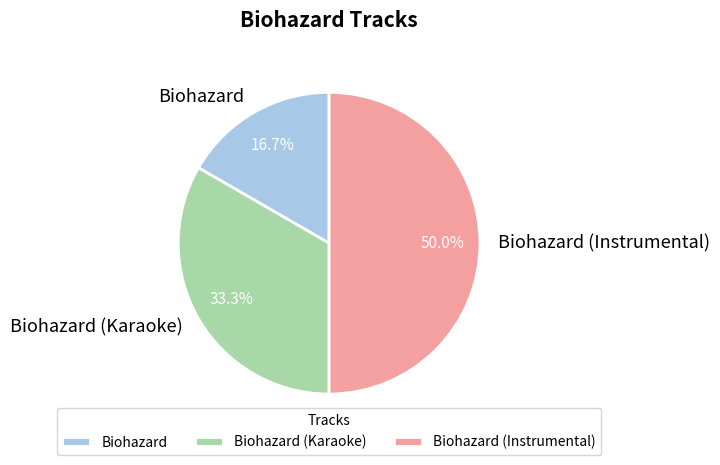

To the nearest percent, what is the difference between the Biohazard and Biohazard (Karaoke) slice percentages?

17%